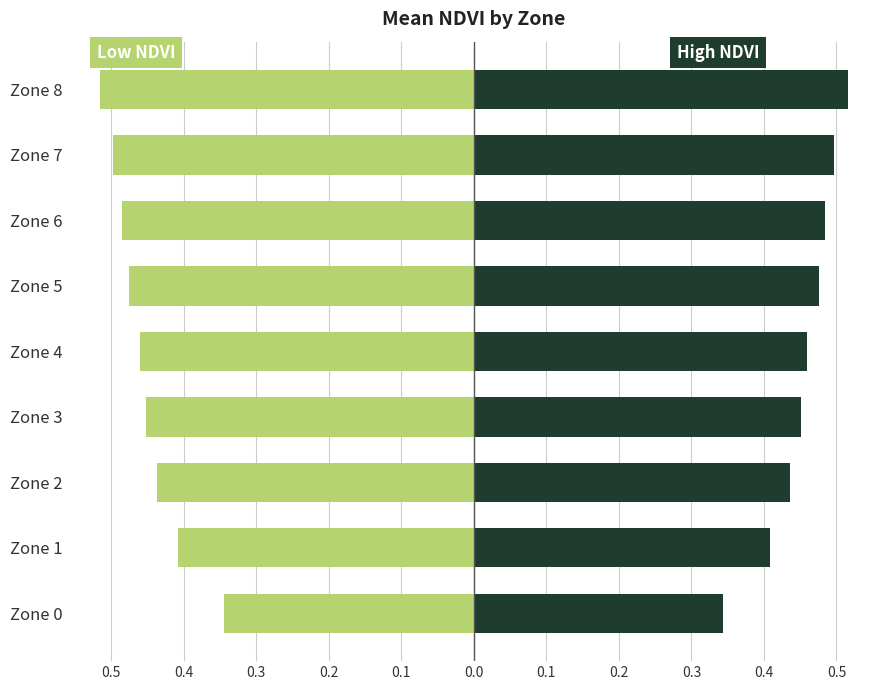

How many series are shown in this chart?

2